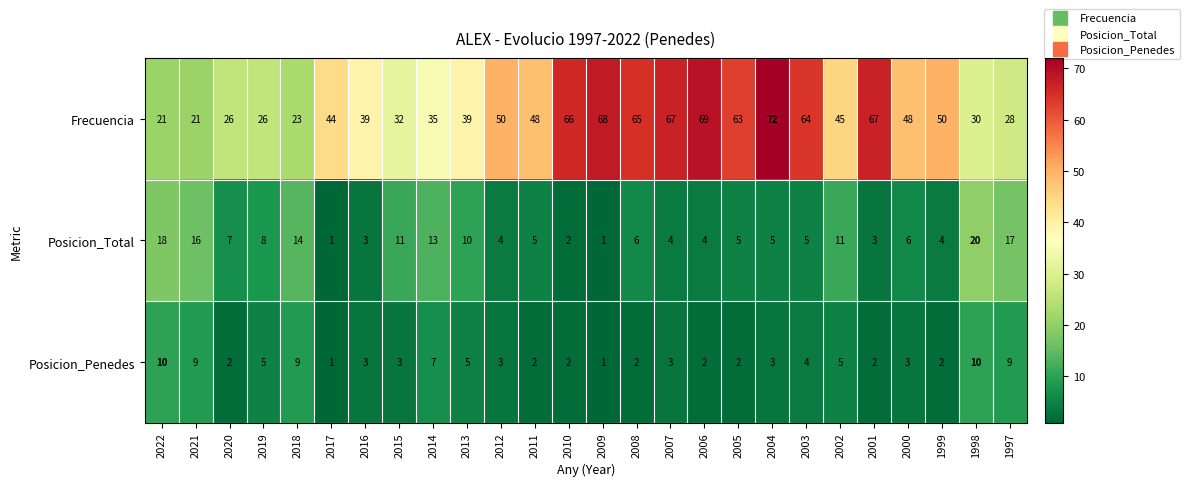

List the series in order of their peak value, lowest first.

Posicion_Penedes, Posicion_Total, Frecuencia